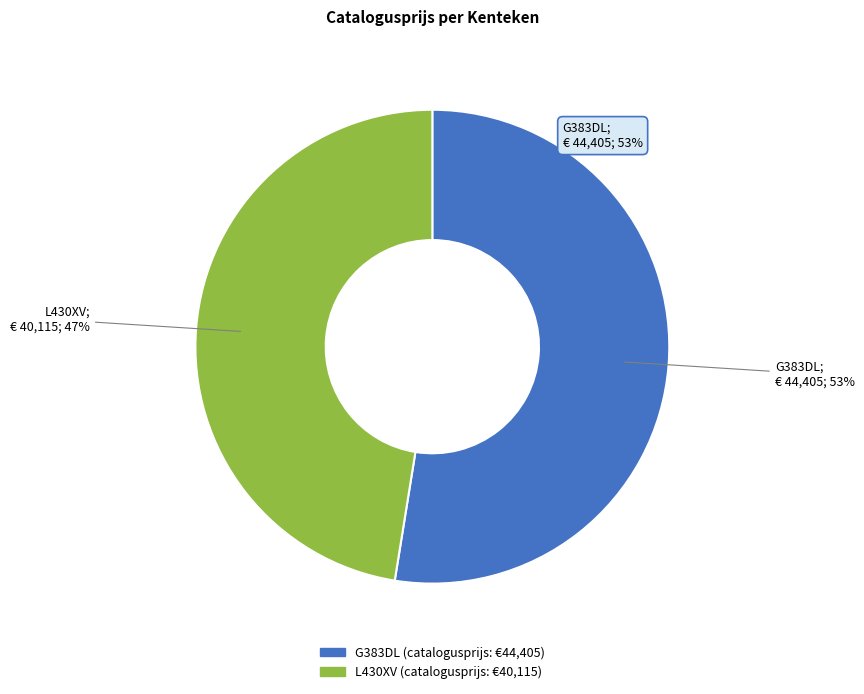

What is the ratio of the value at L430XV to the value at G383DL?

0.9